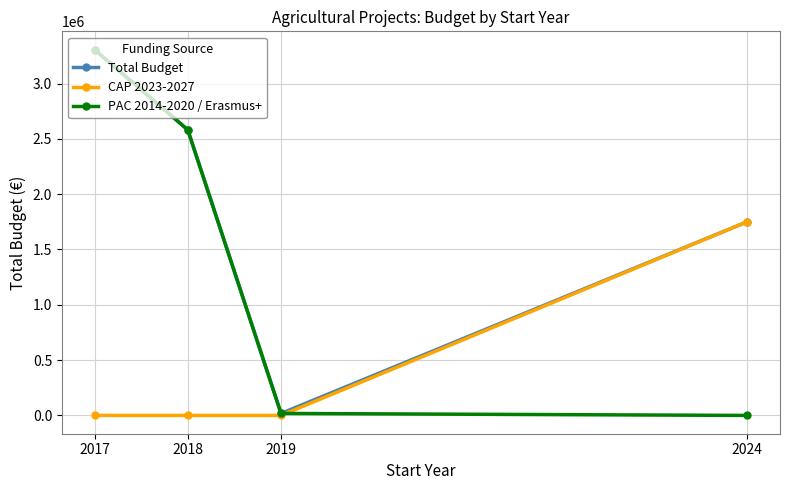

Count the Total Budget values in the range 1751039 to 3306586.

3